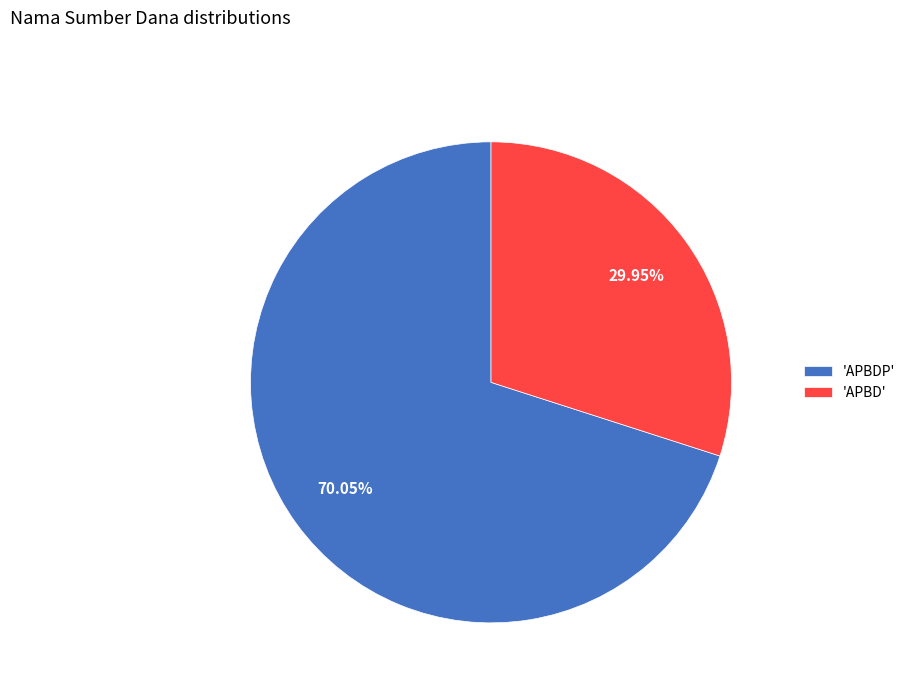

How many slices are in this pie chart?

2